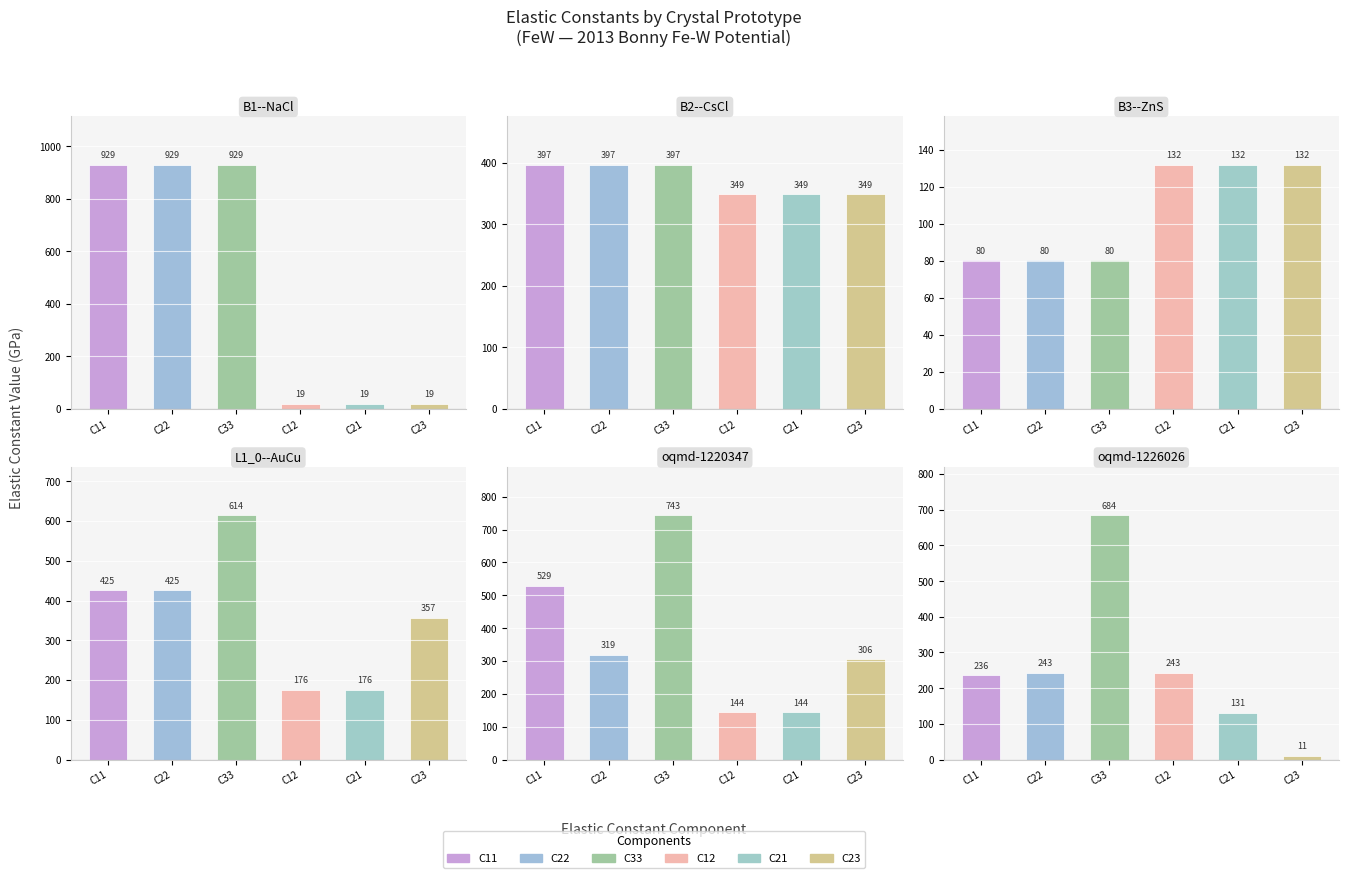

What is the sum of the C21 values at oqmd-1220347 and oqmd-1226026?

275.2